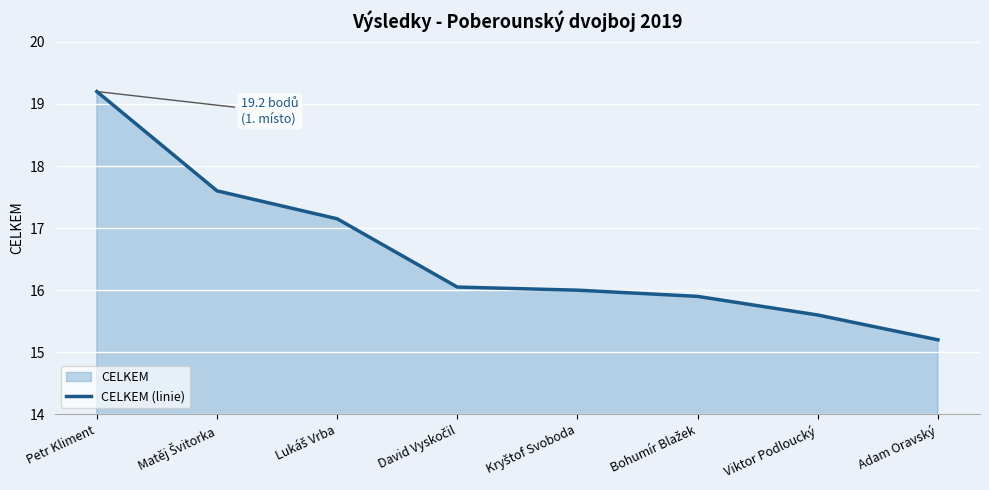

What position from the left is Viktor Podloucký?

7